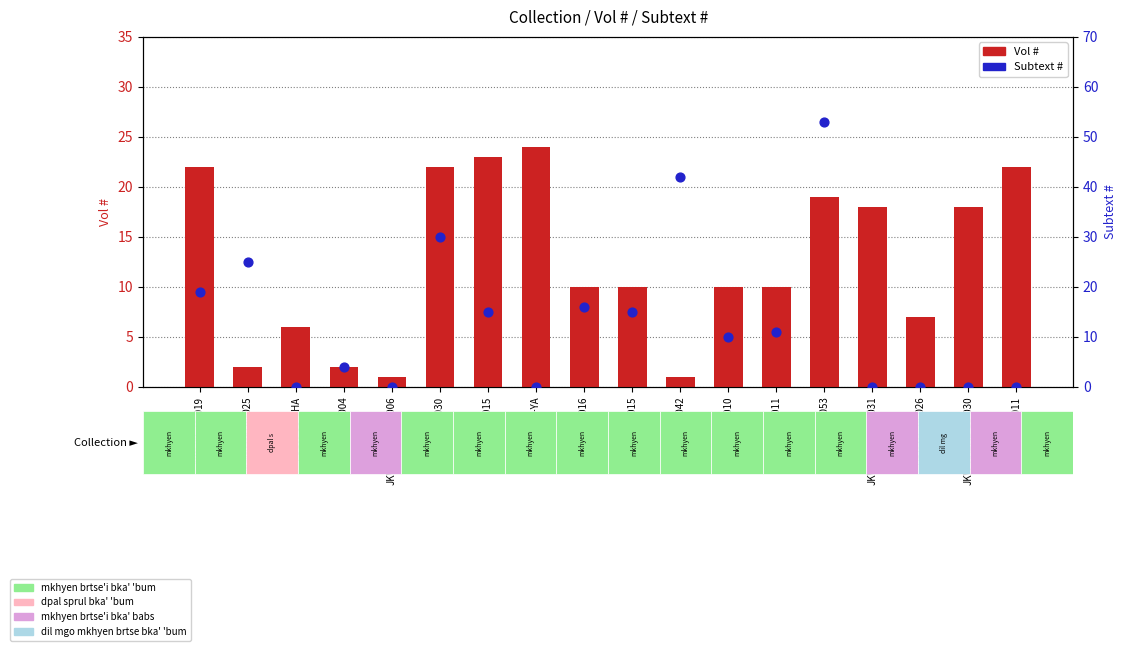

What are all the series names shown in the legend?

Vol #, Subtext #